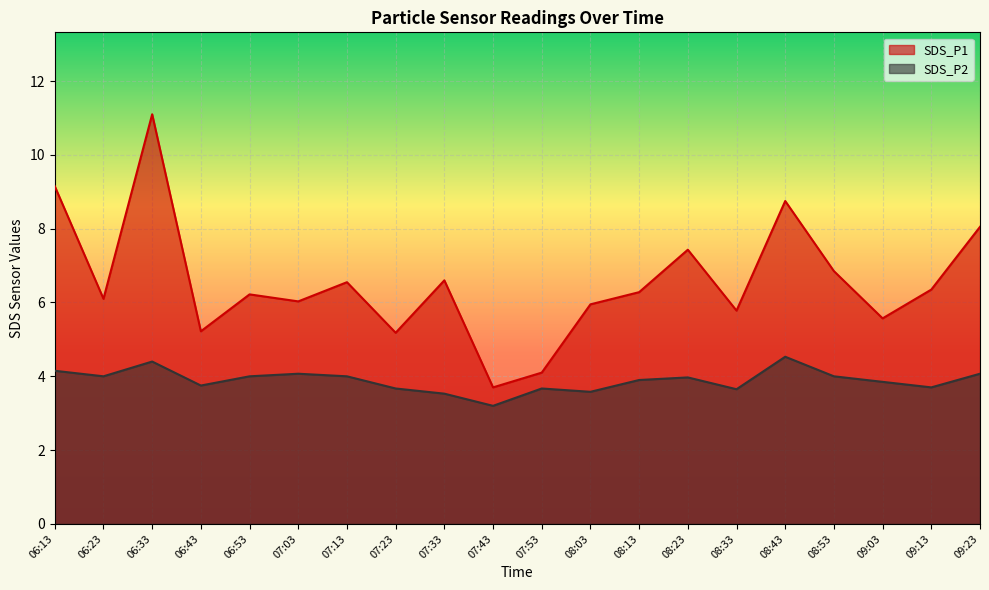

At which label does SDS_P2 reach its peak?

08:43